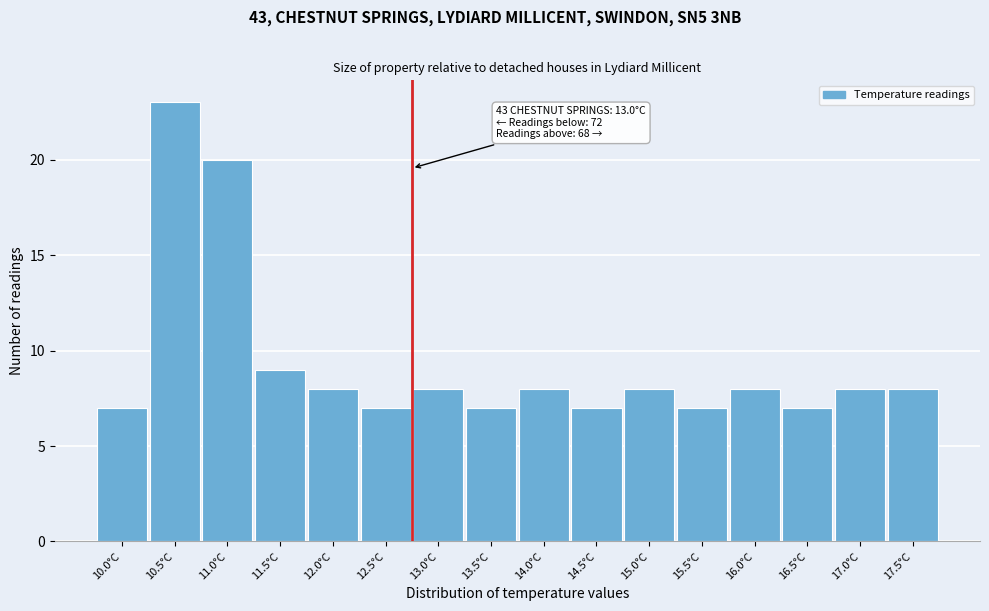

Reading left to right, what are all the values shown in this chart?

7	23	20	9	8	7	8	7	8	7	8	7	8	7	8	8